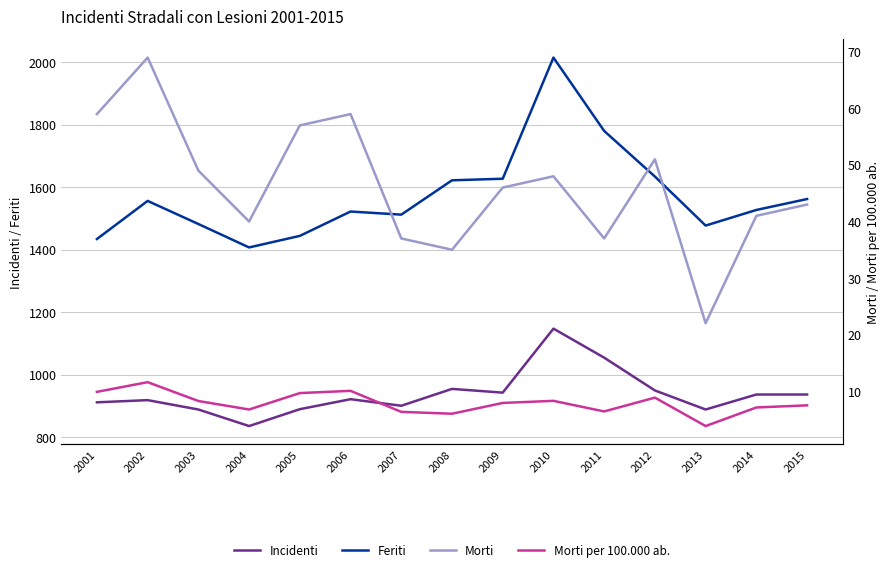

Reading right to left, list all the values displayed in this chart.

Incidenti: 936.0	936.0	888.0	949.0	1054.0	1147.0	942.0	954.0	900.0	921.0	889.0	835.0	888.0	918.0	911.0
Feriti: 1562.0	1527.0	1477.0	1634.0	1780.0	2015.0	1627.0	1622.0	1512.0	1522.0	1444.0	1407.0	1482.0	1556.0	1434.0
Morti: 43.0	41.0	22.0	51.0	37.0	48.0	46.0	35.0	37.0	59.0	57.0	40.0	49.0	69.0	59.0
Morti per 100.000 ab.: 7.5	7.1	3.8	8.8	6.4	8.3	7.9	6.0	6.3	10.0	9.6	6.7	8.2	11.6	9.9